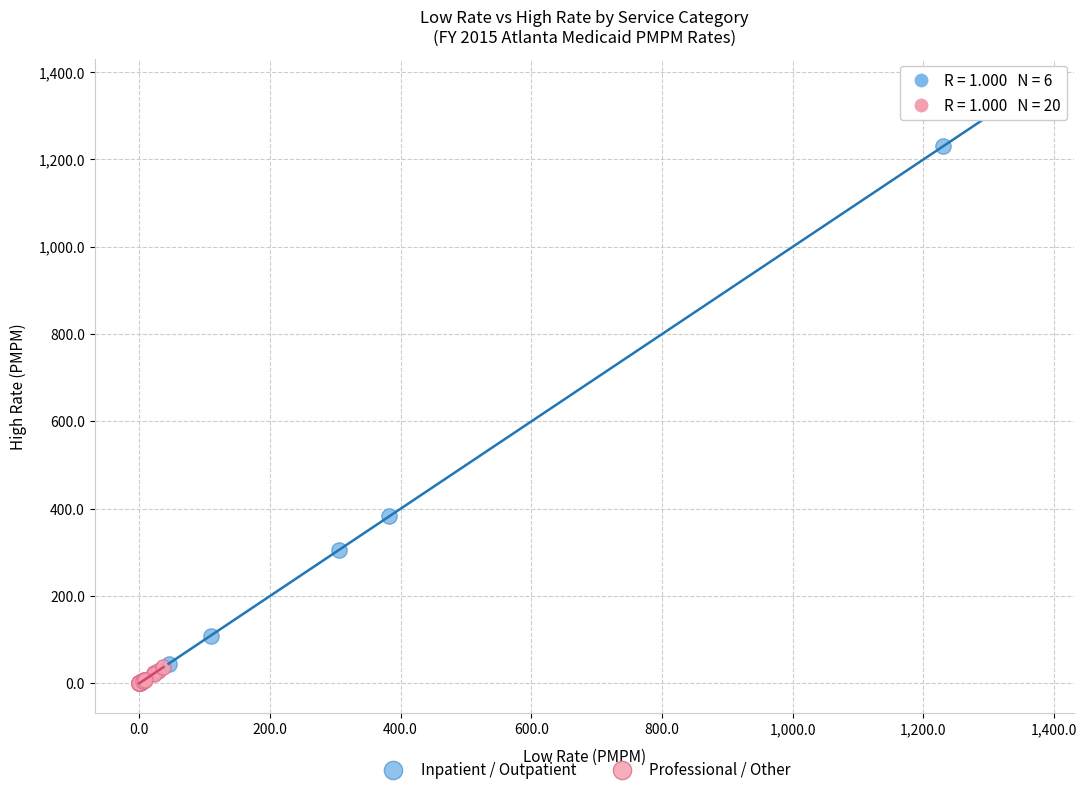

Which series contains the highest Y value?

Inpatient / Outpatient